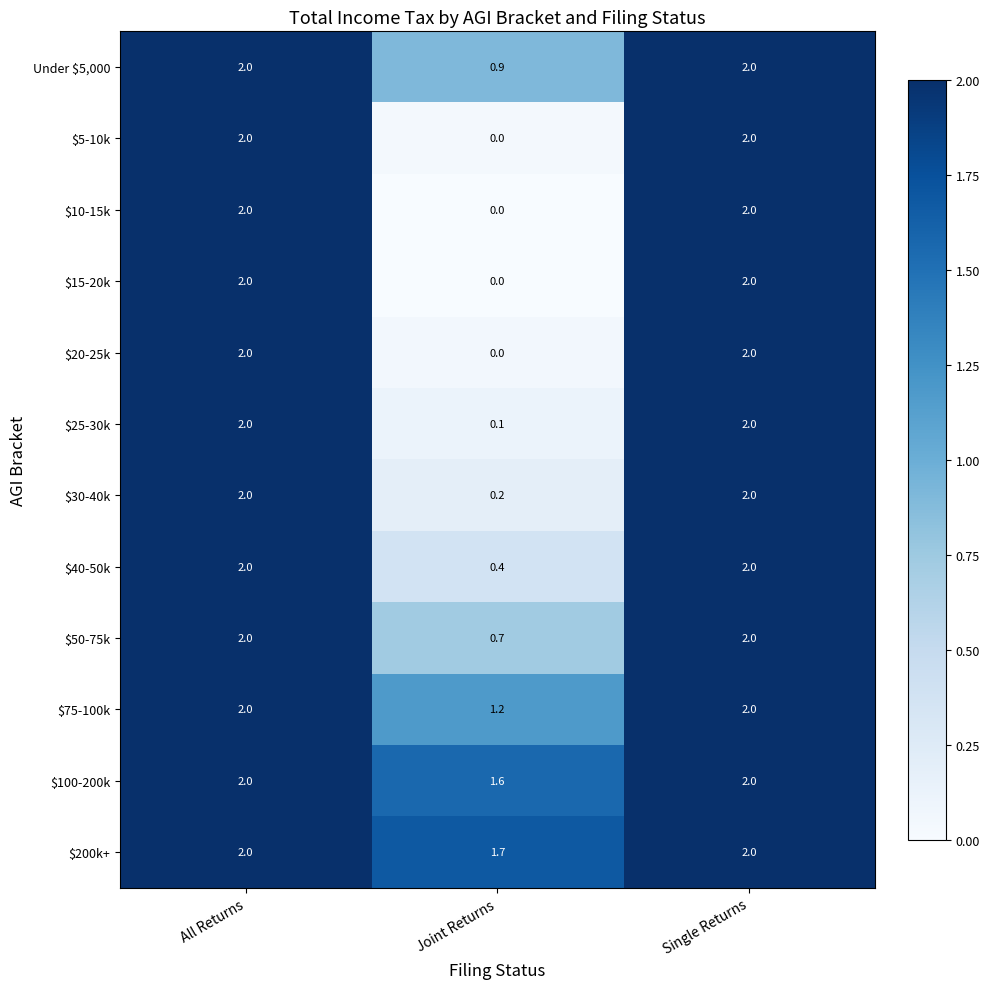

What is the highest value of the $10-15k series?

2.0